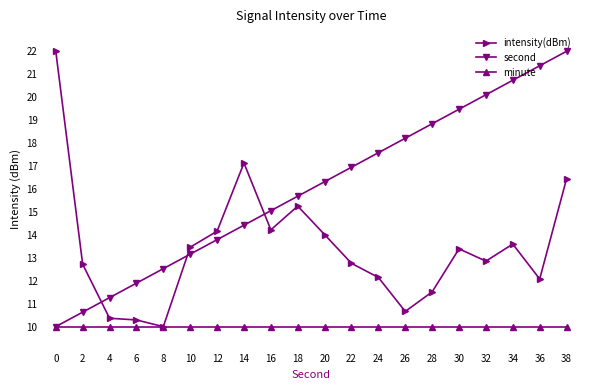

Is the value of minute at 22 greater than the value of intensity(dBm) at 32?

No